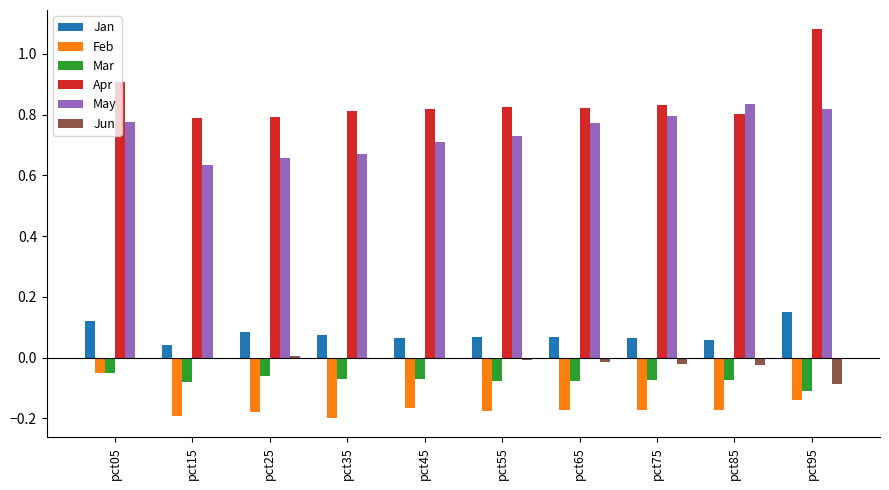

The Mar series shows -0.1 at pct85. True or false?

True